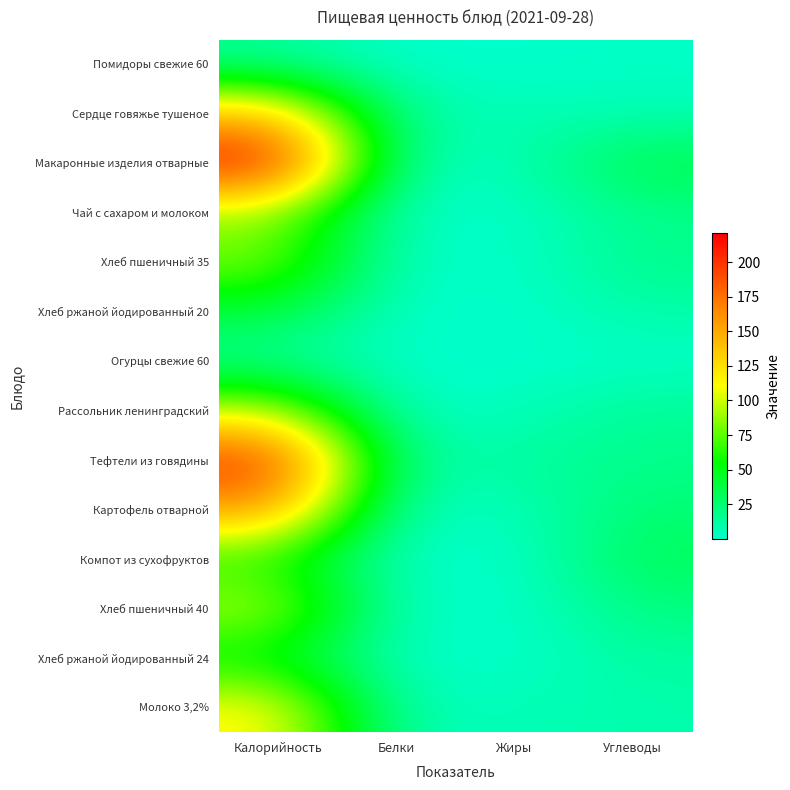

What is the difference between the highest and lowest values at Калорийность?

208.0